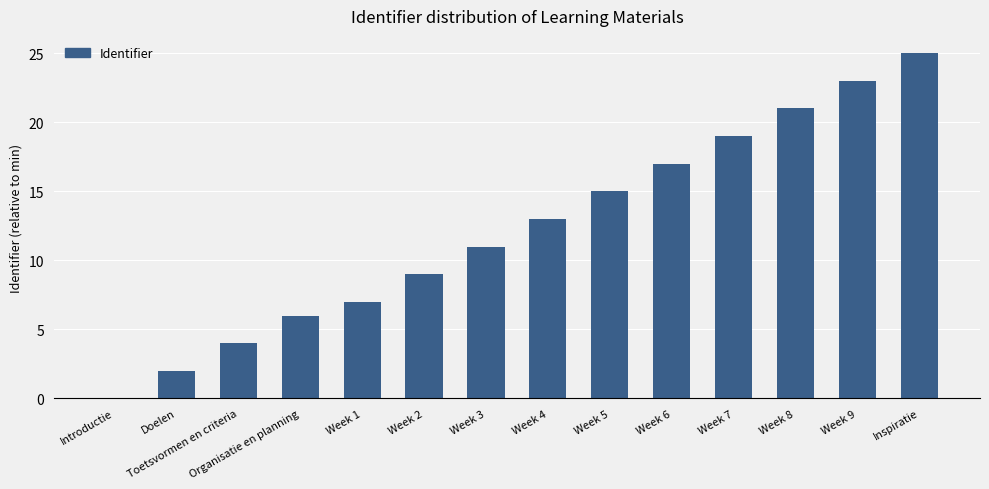

What is the sum of all values?

172